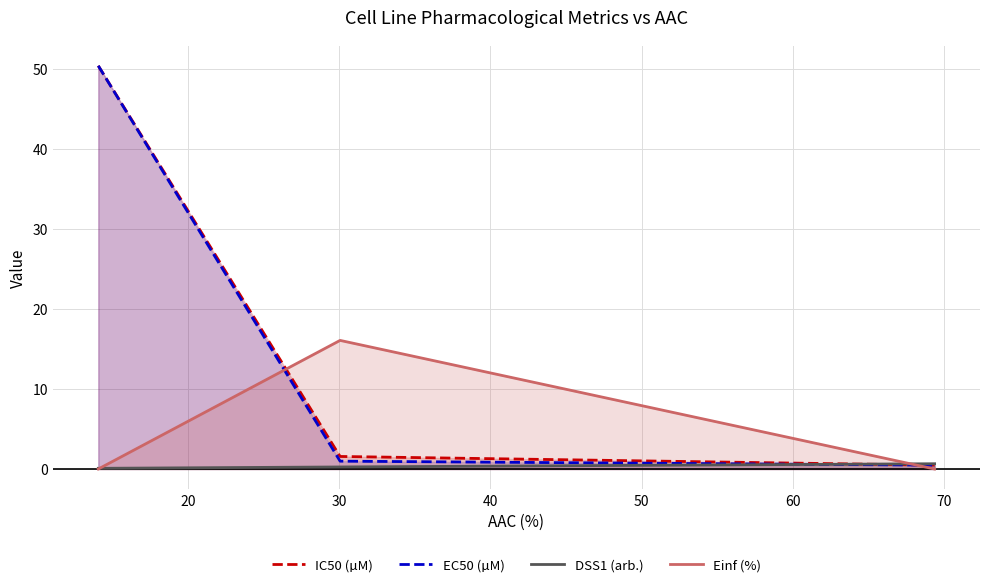

What is the average value of the Einf (%) series?

5.4